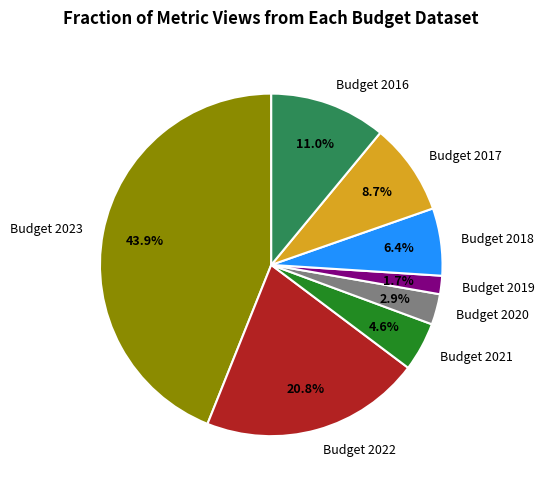

Does any single category account for the majority?

No